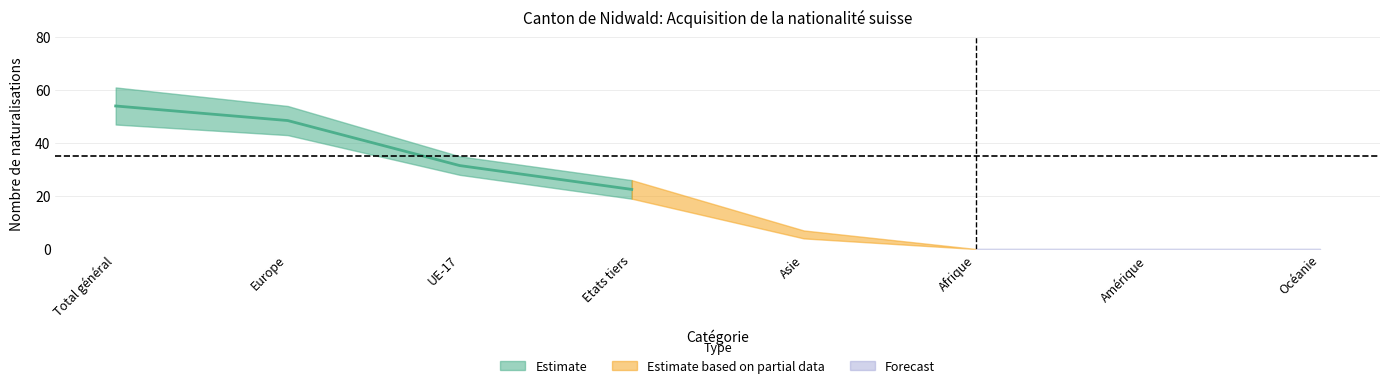

List the labels in order of Naturalisations ordinaires value, largest first.

Total général, Europe, UE-17, Etats tiers, Asie, Afrique, Amérique, Océanie